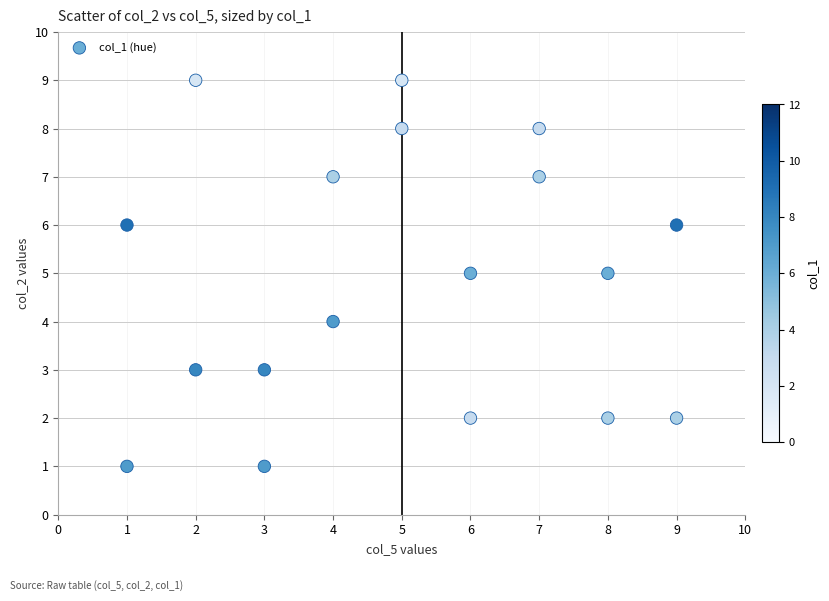

What is the range of X values (max minus min)?

8